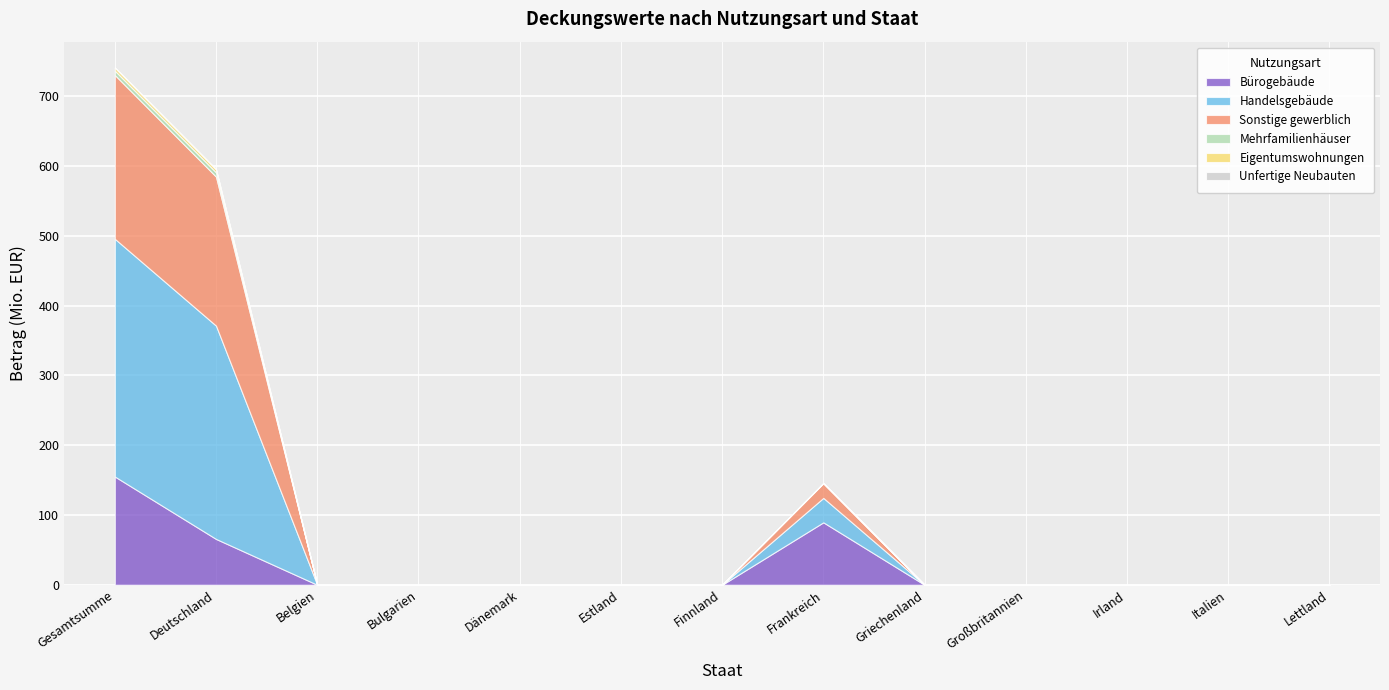

At which category does the chart reach its peak across all series?

Gesamtsumme